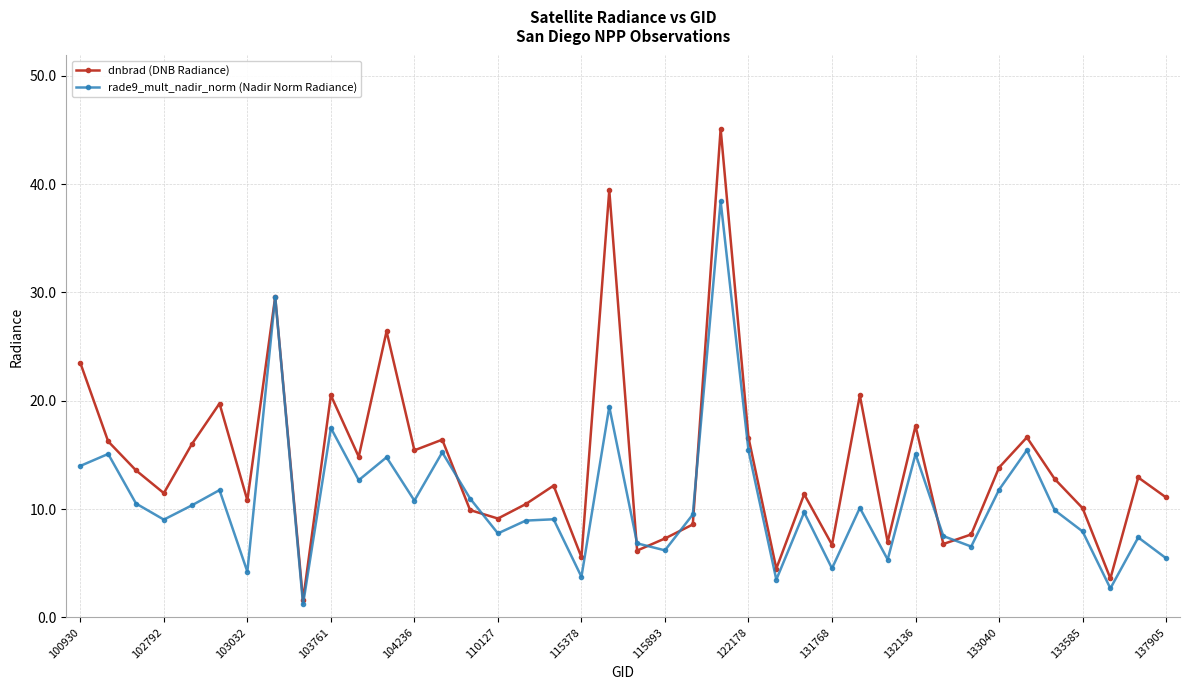

What is the maximum value shown in the chart?

45.1